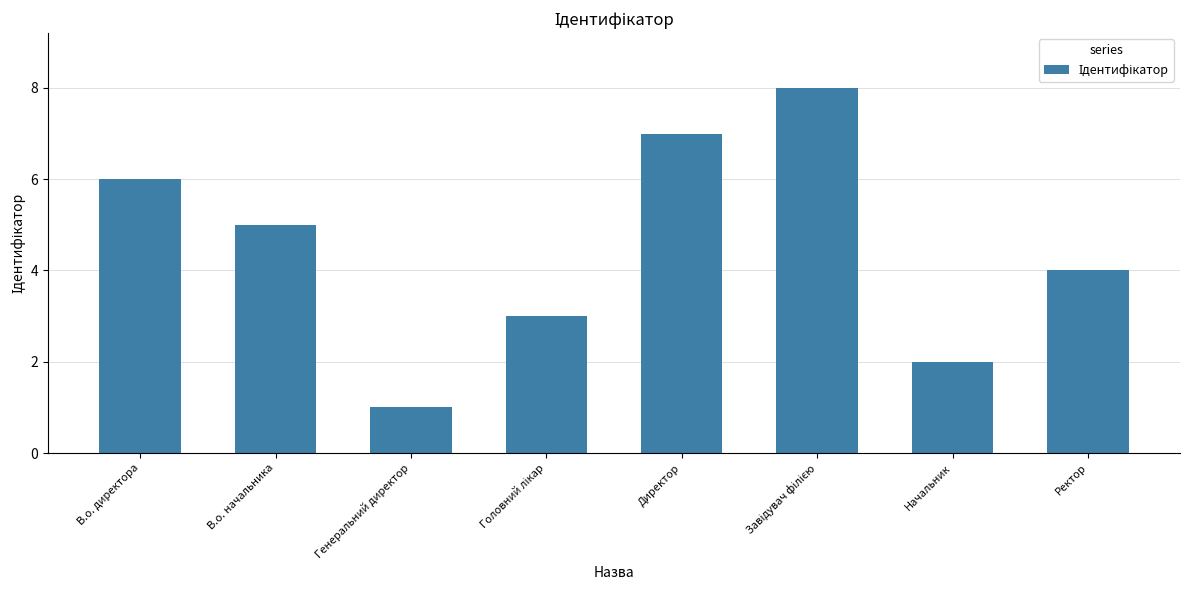

Which has a higher value, В.о. начальника or В.о. директора?

В.о. директора